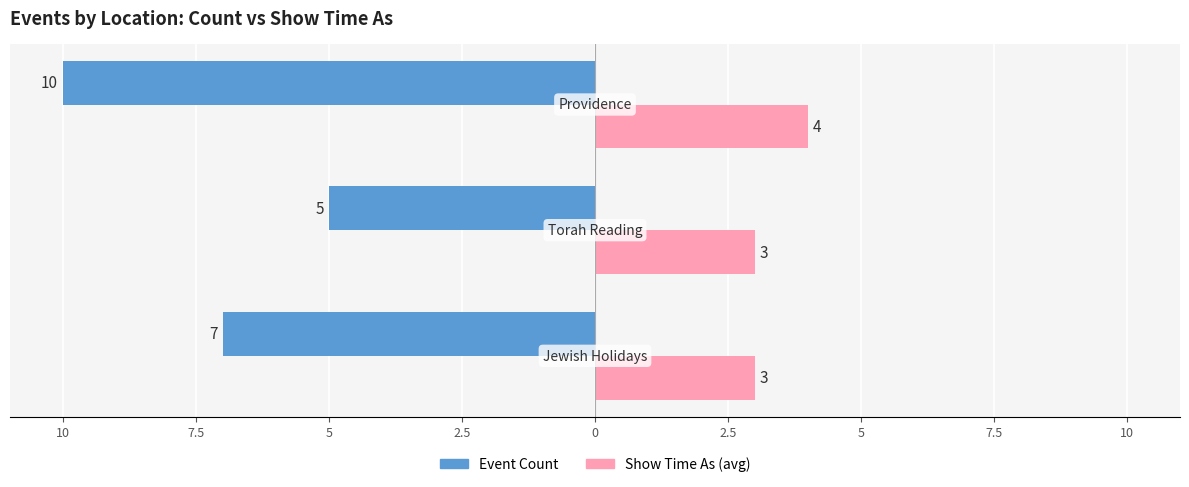

What are all the series names shown in the legend?

Event Count, Show Time As (avg)